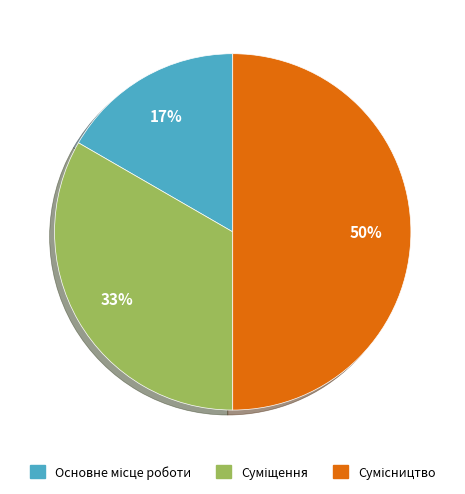

To the nearest percent, what is the average slice percentage?

33%